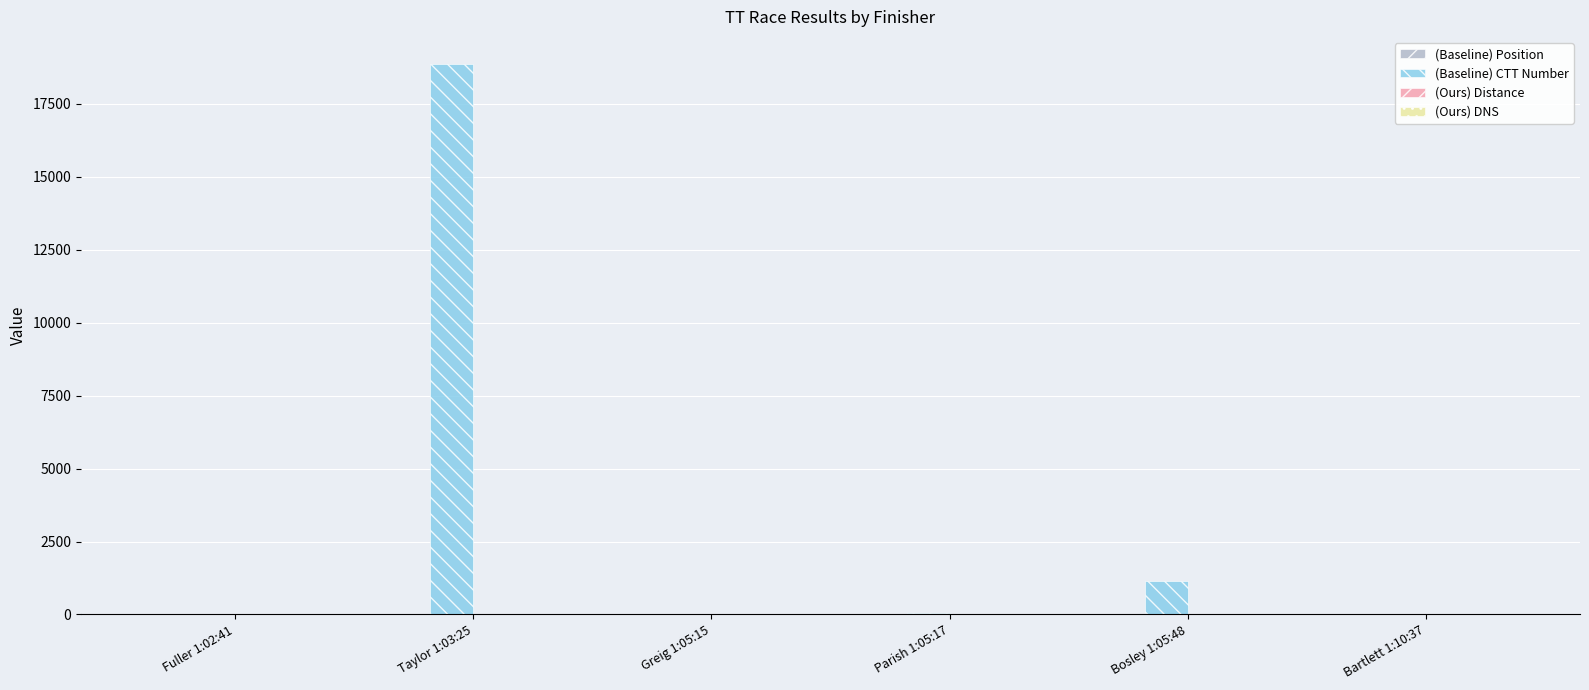

At which category does the chart reach its peak across all series?

Taylor 1:03:25